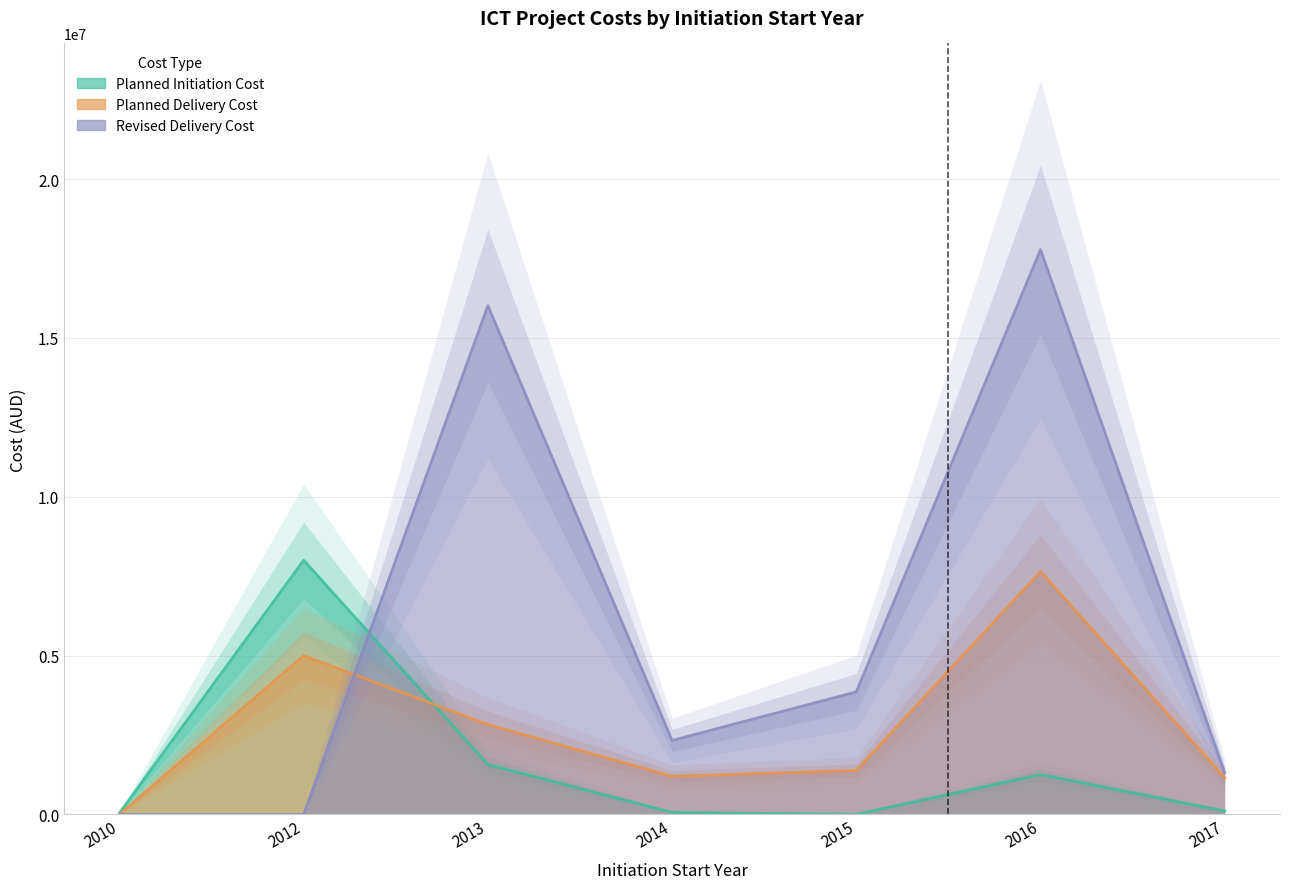

What is the value of the Revised Delivery Cost point at the 3rd from the left?

16015500